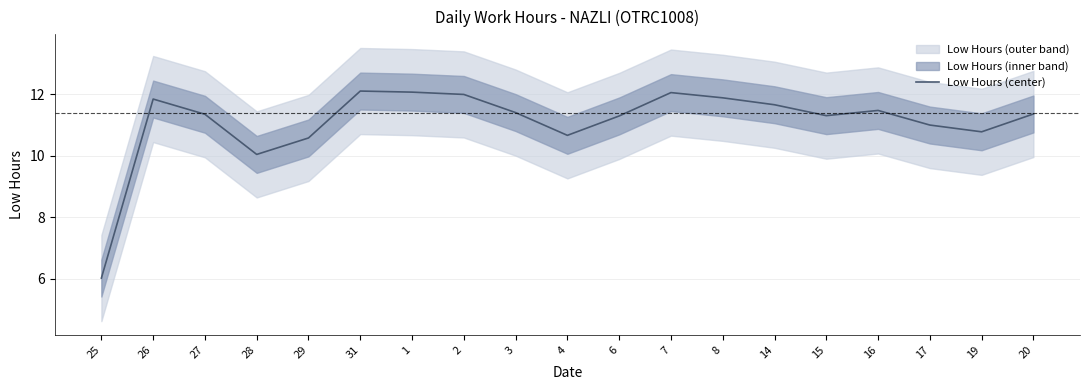

What value does the data have at 25?

6.0